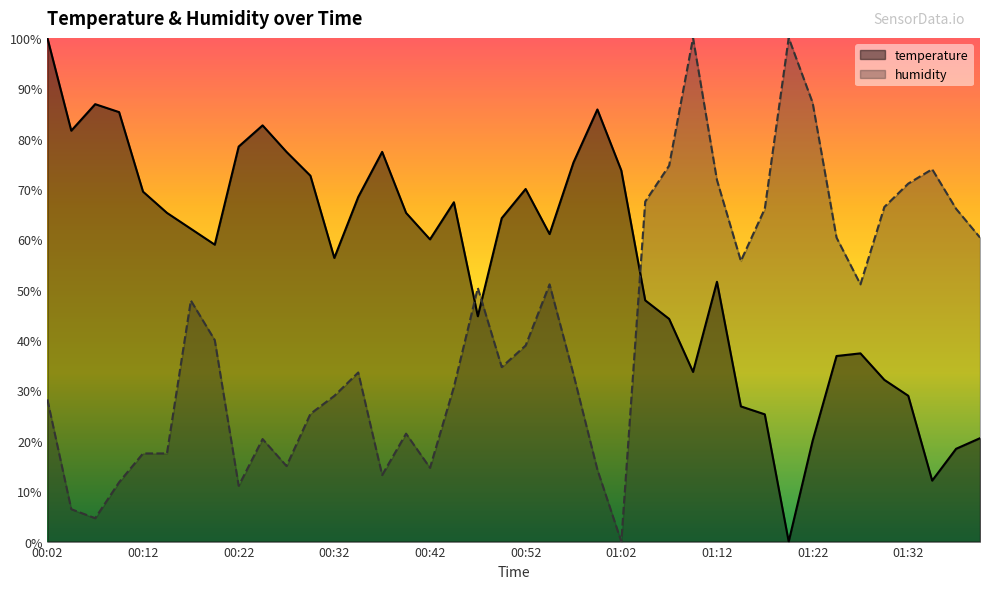

Reading right to left, list all the values displayed in this chart.

temperature: 20.5	18.4	12.1	28.9	32.1	37.4	36.8	20.0	0.0	25.3	26.8	51.6	33.7	44.2	47.9	73.7	85.8	75.3	61.1	70.0	64.2	44.7	67.4	60.0	65.3	77.4	68.4	56.3	72.6	77.4	82.6	78.4	58.9	62.1	65.3	69.5	85.3	86.8	81.6	100.0
humidity: 60.4	66.1	73.9	71.1	66.4	51.1	60.4	87.1	100.0	66.1	55.7	71.8	100.0	74.6	67.5	0.0	14.3	33.2	51.1	38.9	34.6	50.4	30.7	14.6	21.4	13.2	33.6	28.9	25.4	15.0	20.4	11.1	40.0	47.9	17.5	17.5	11.8	4.6	6.4	28.2